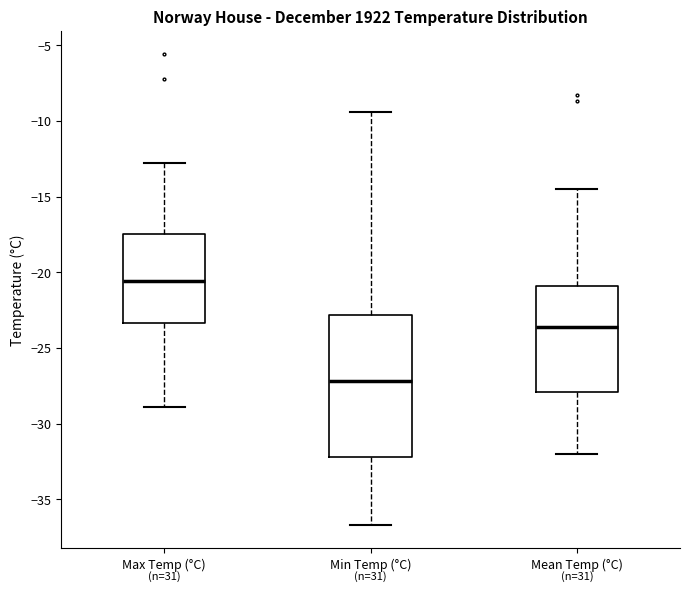

Reading left to right, read every box against the y-axis: the position of its median line, the range the box covers, and the ends of its whiskers. The values are not printed on the chart, so give them approximately, as read against the axis.

Max Temp (°C): median -20.5, box -23.5 to -17.5, whiskers -29.0 to -13.0
Min Temp (°C): median -27.0, box -32.0 to -23.0, whiskers -36.5 to -9.5
Mean Temp (°C): median -23.5, box -28.0 to -21.0, whiskers -32.0 to -14.5